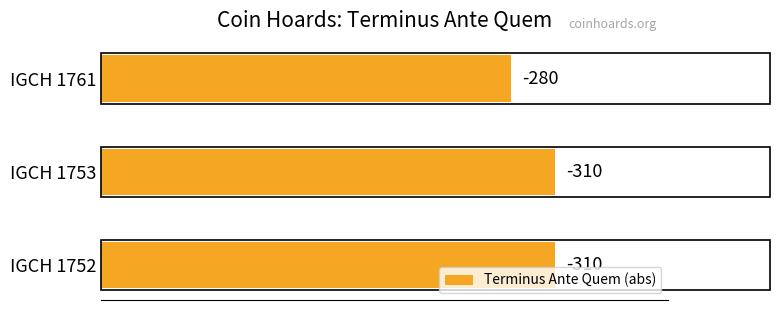

Are the bars horizontal?

Yes